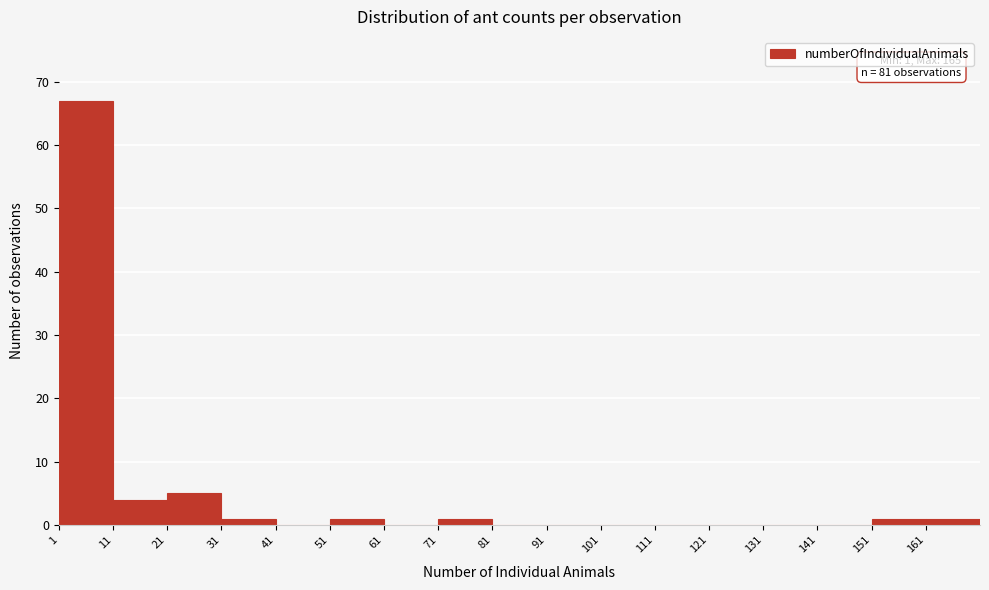

Which range on the x-axis has the tallest bar?

1 to 11